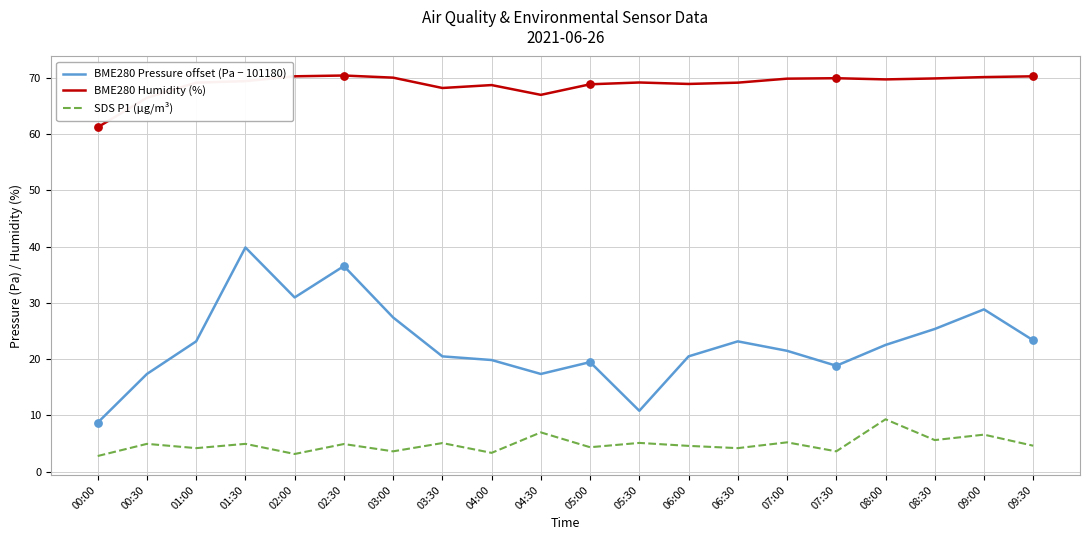

Which series has the largest total across all categories?

BME280 Humidity (%)